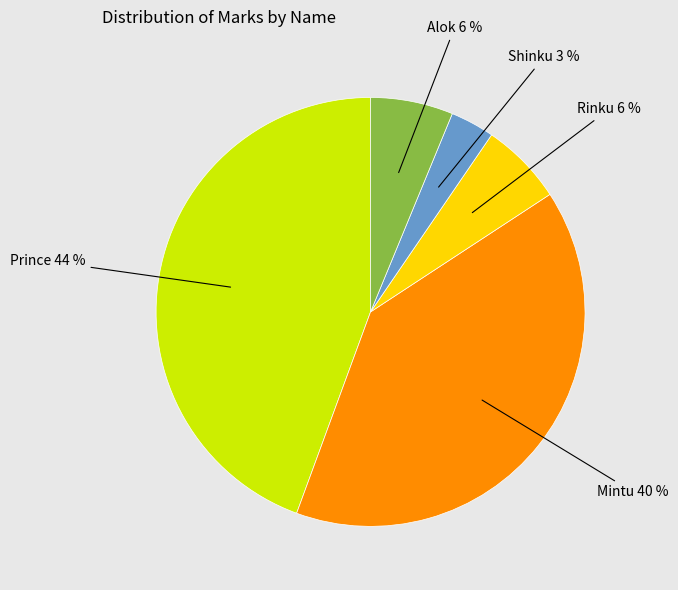

Is there any slice that represents more than half of the pie?

No